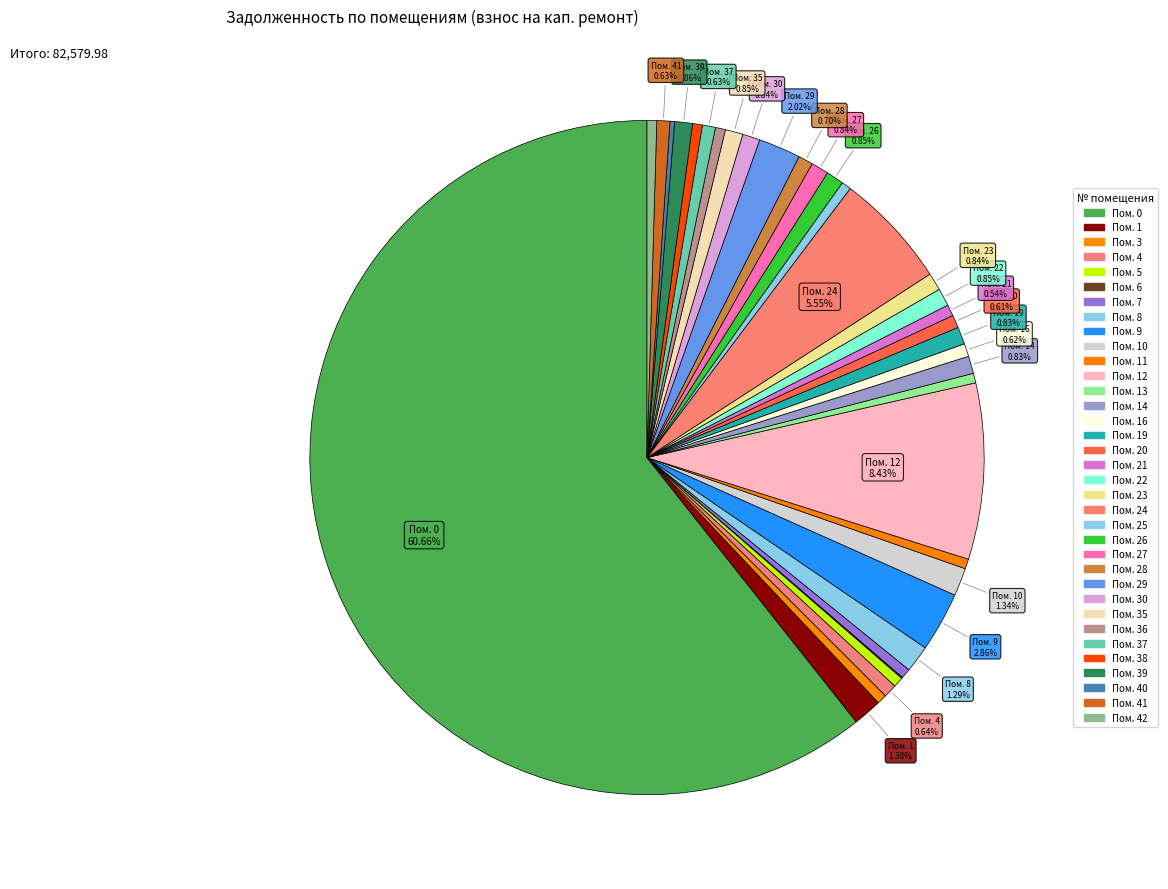

To the nearest percent, what is the difference between the largest and smallest slice percentages?

61%